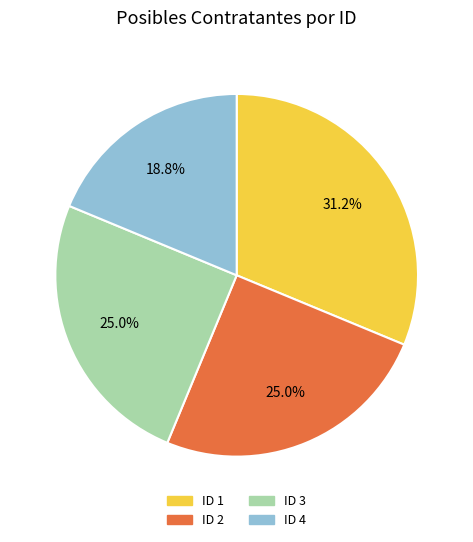

Is there a majority slice in this chart?

No